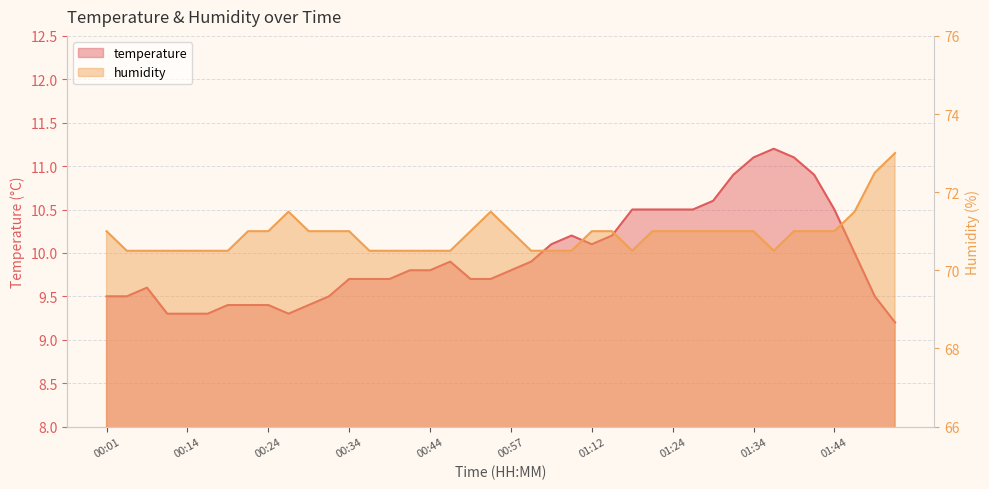

Between 01:04 and 00:54, which is larger?

01:04